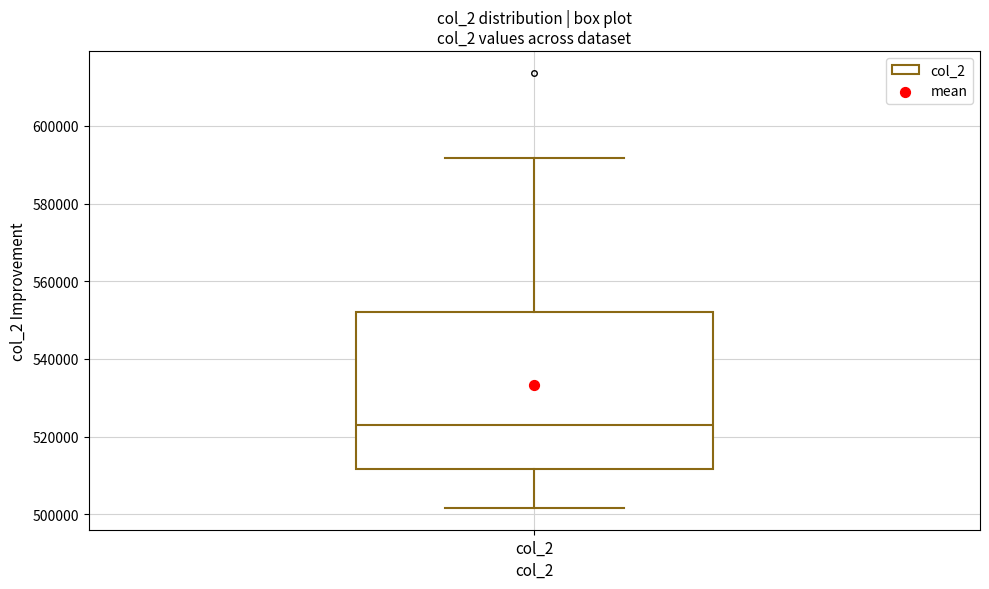

Read this box plot against the y-axis: the position of the median line, the range covered by the box, and the ends of both whiskers. The values are not printed on the chart, so give them approximately, as read against the axis.

median 522000, box 512000 to 552000, whiskers 502000 to 592000